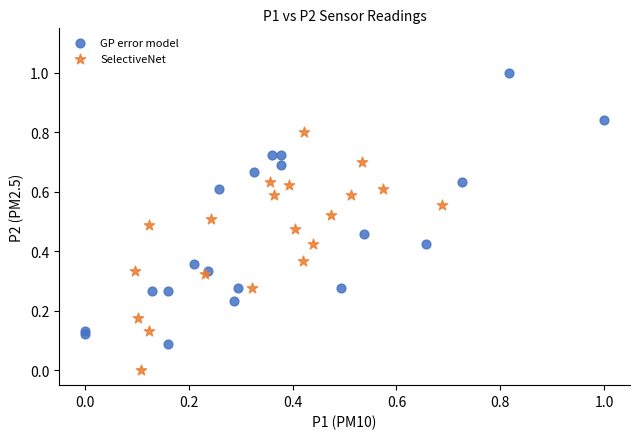

Which series reaches the maximum Y coordinate?

GP error model